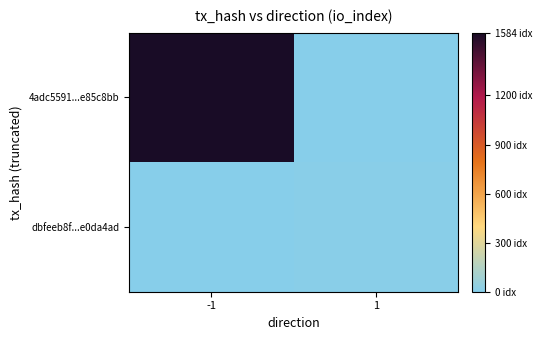

Which category has the lowest value across all series?

1